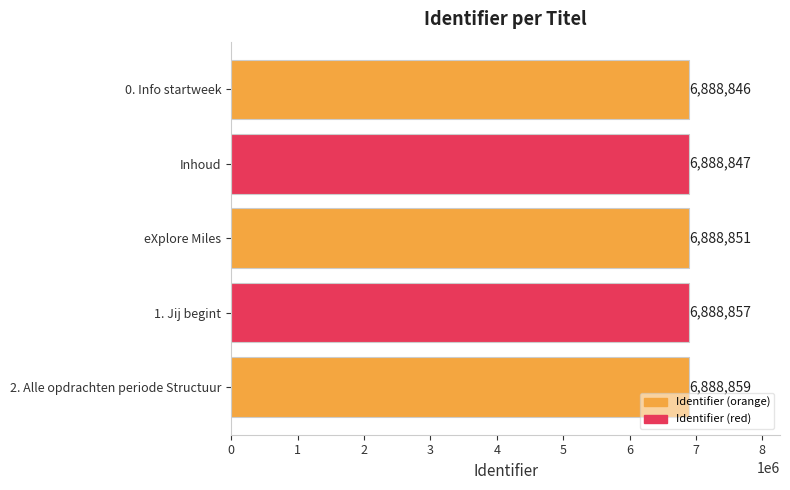

Approximately how many times larger is the value at 2. Alle opdrachten periode Structuur compared to eXplore Miles?

1.0